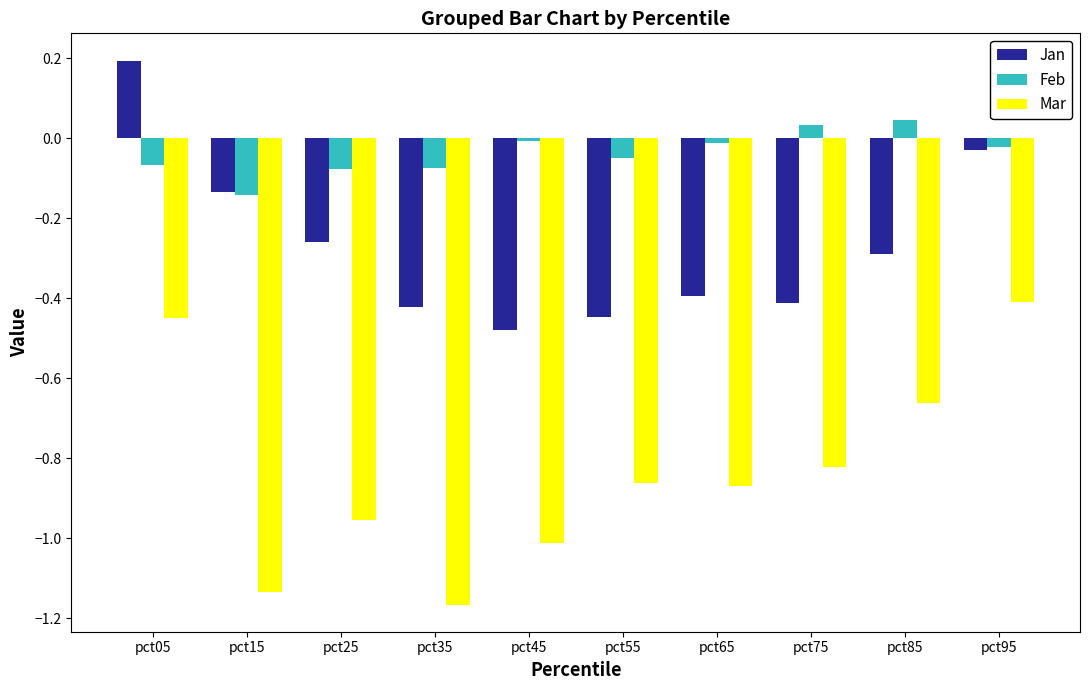

Is it true that Jan equals -0.0 at pct95?

True